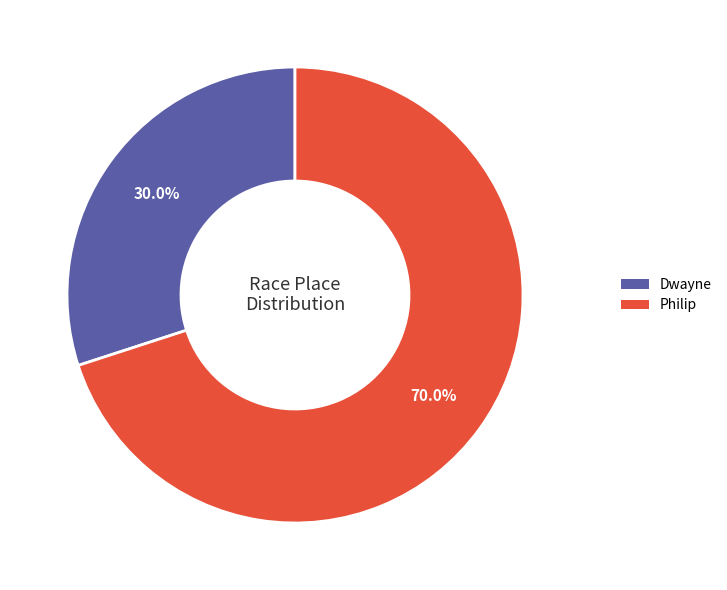

True or false: Philip accounts for 84% of the total.

False